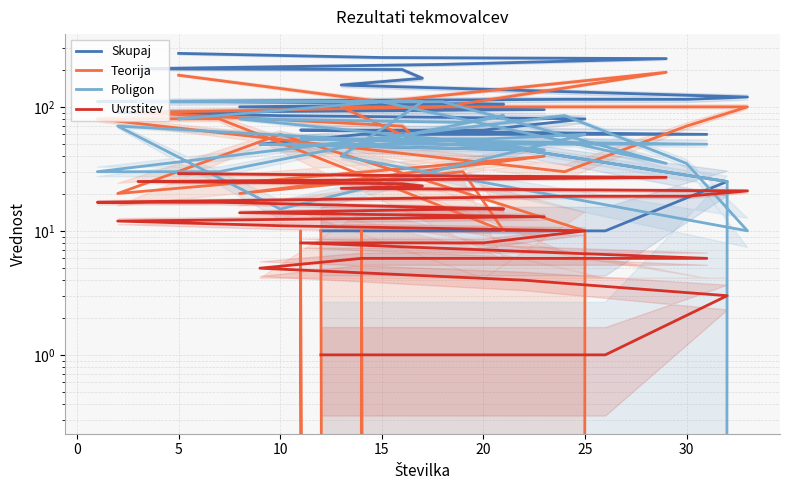

Where do Uvrstitev and Poligon first cross each other?

0 and 5